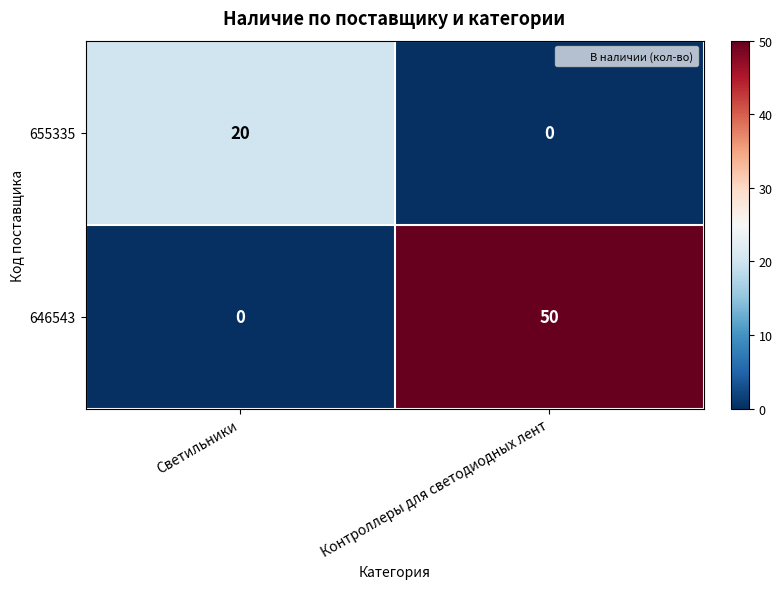

Rank the series by their average value, from highest to lowest.

646543, 655335